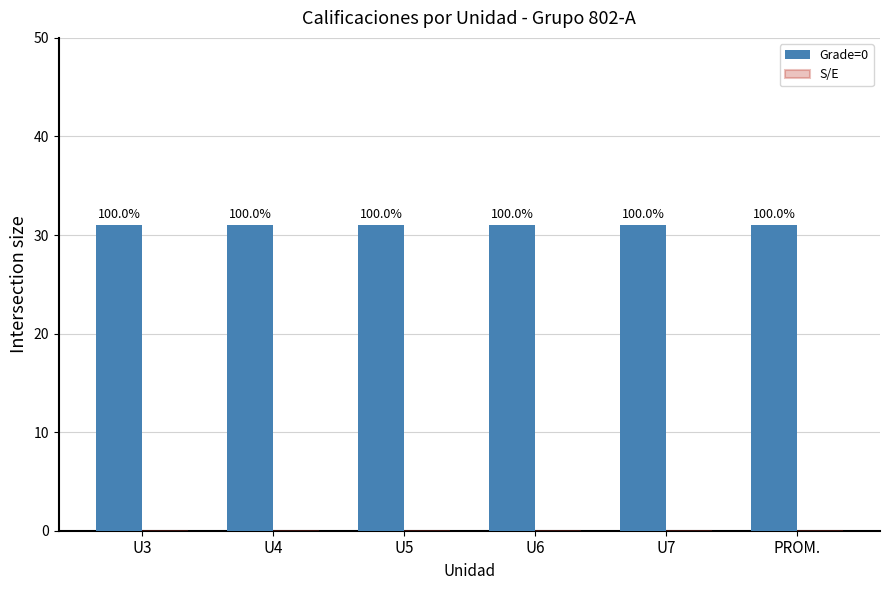

What is the minimum value for Grade=0?

31